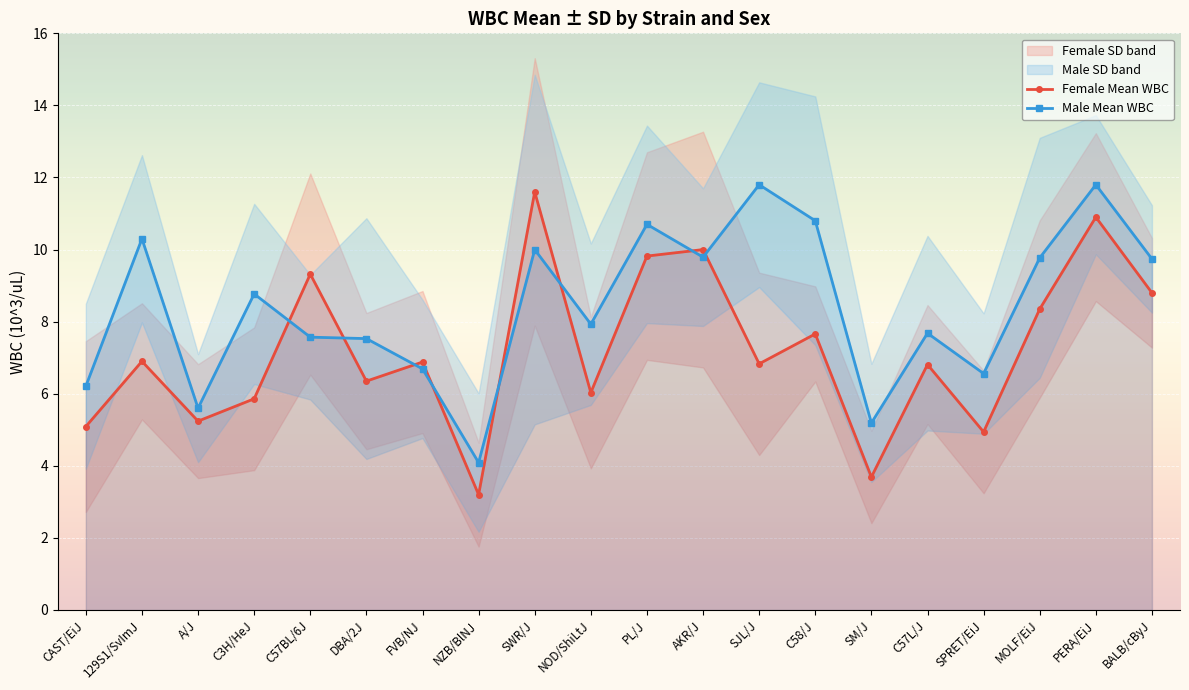

What is the highest value of the Female Mean WBC series?

11.6